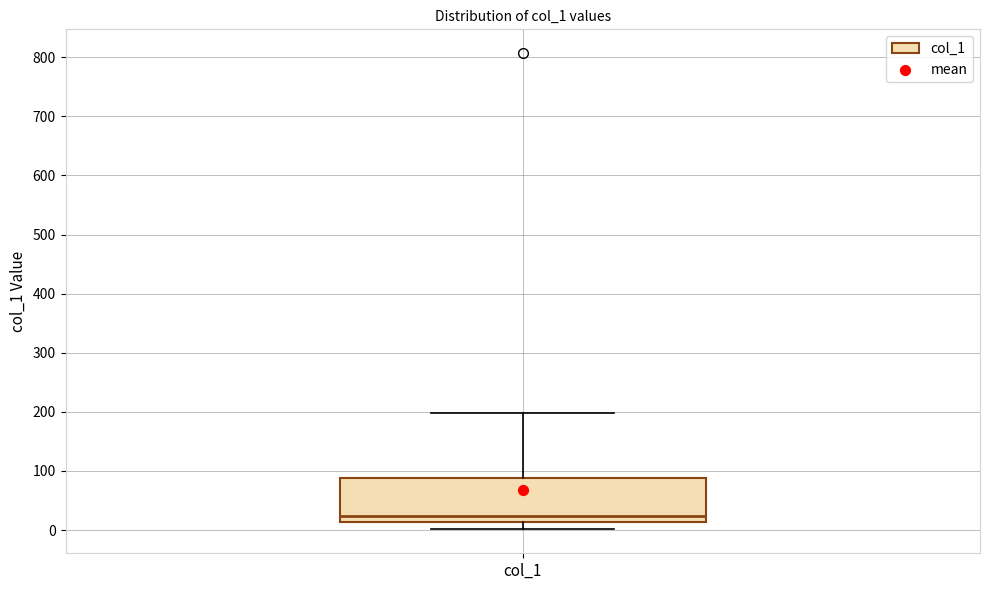

Read this box plot against the y-axis: the position of the median line, the range covered by the box, and the ends of both whiskers. The values are not printed on the chart, so give them approximately, as read against the axis.

median 20, box 10 to 90, whiskers 0 to 200